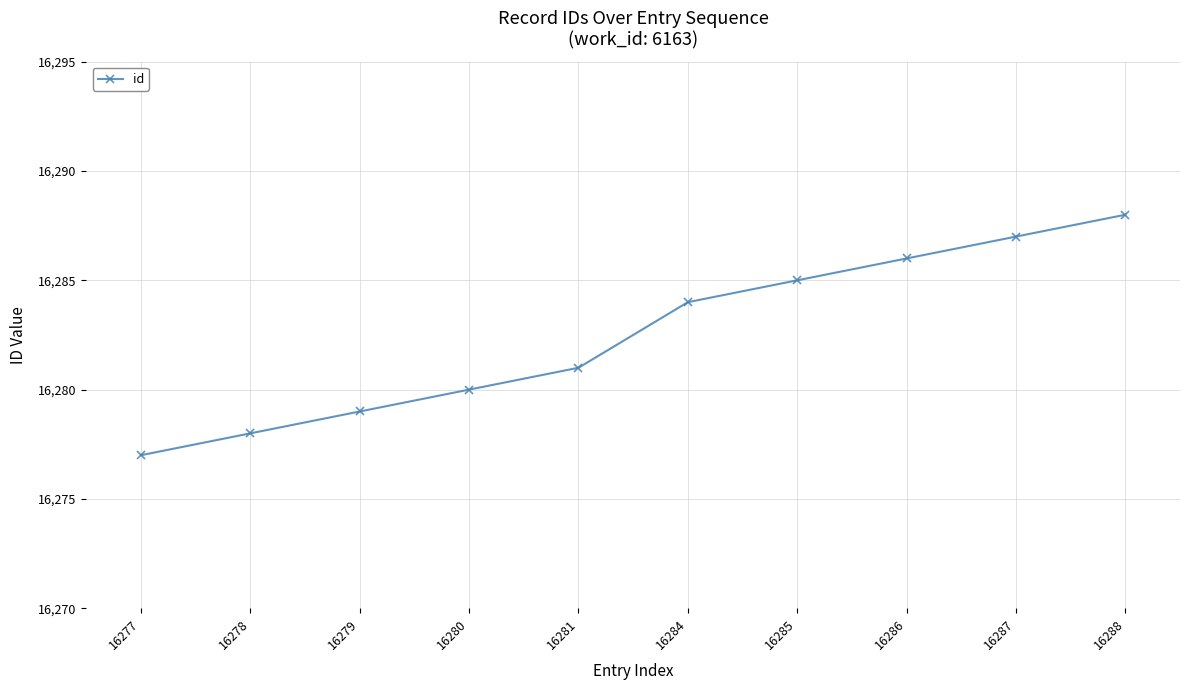

True or false: the data shows 16286 at 16286.

True